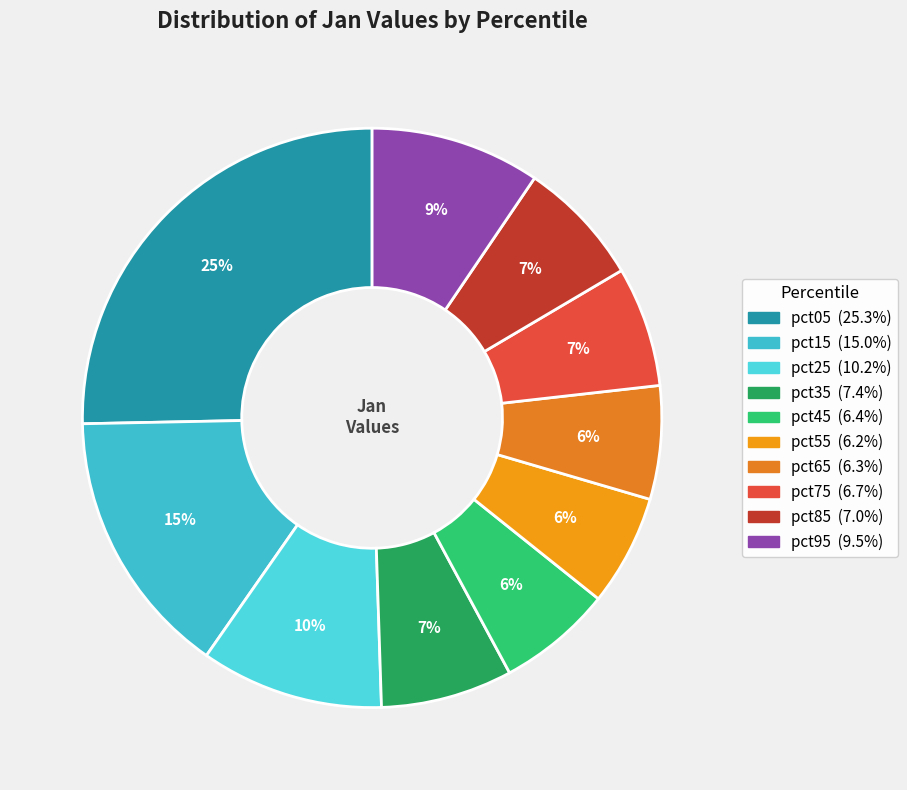

Does pct95 account for over 50% of the chart?

No